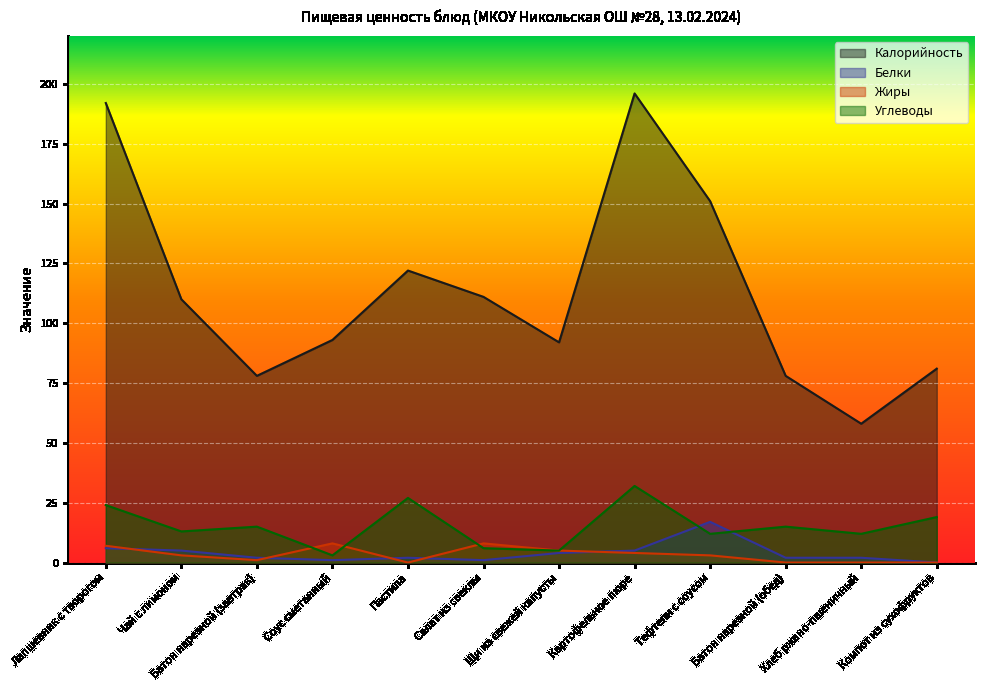

Which series changed the most between Лапшевник с творогом and Тефтели с соусом?

Калорийность